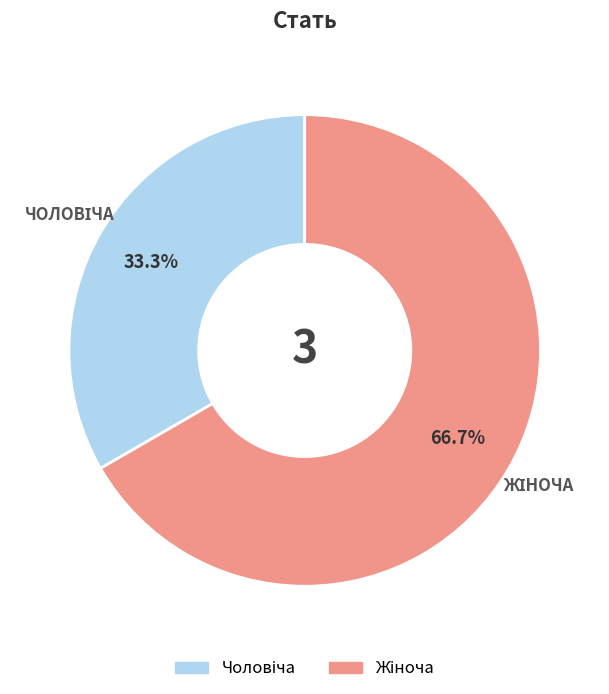

Count the number of slices in the pie.

2